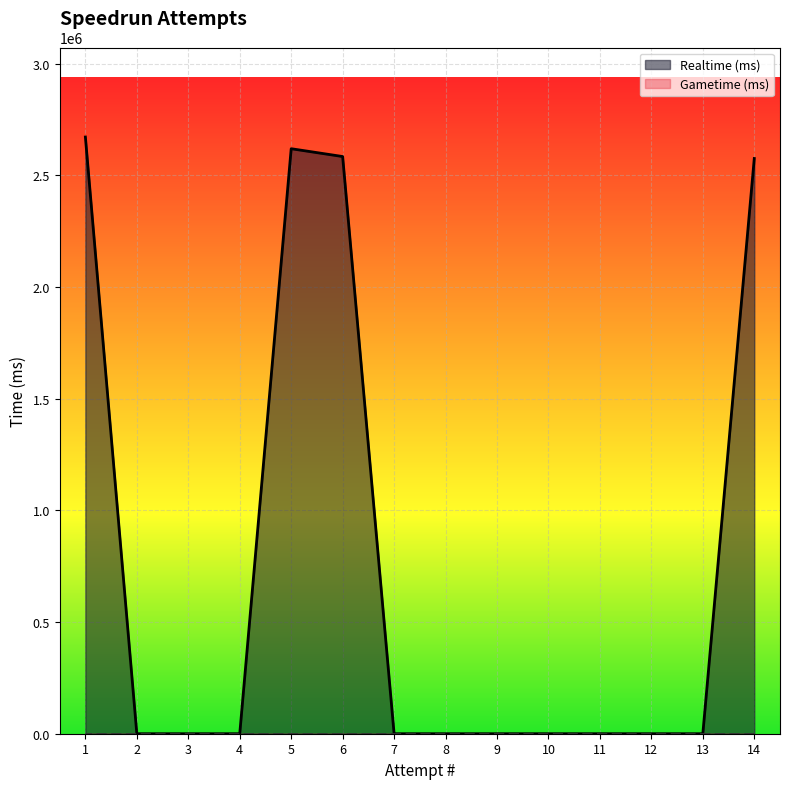

True or false: the data shows 0 at 12.

True